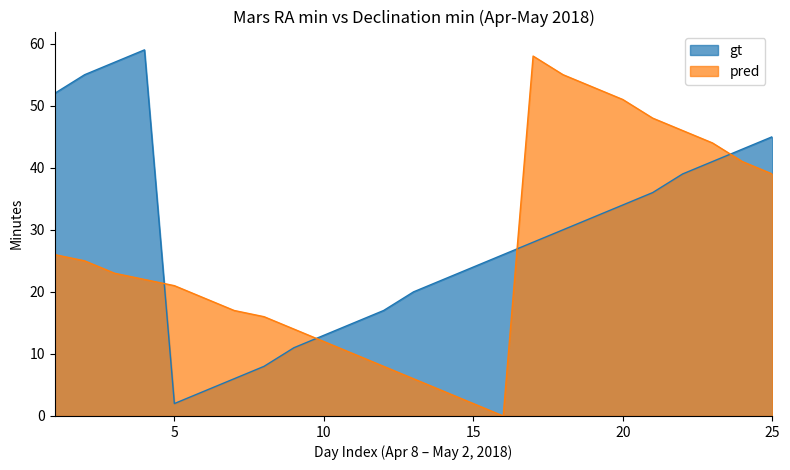

At 15, list the series in order from smallest to largest.

pred, gt